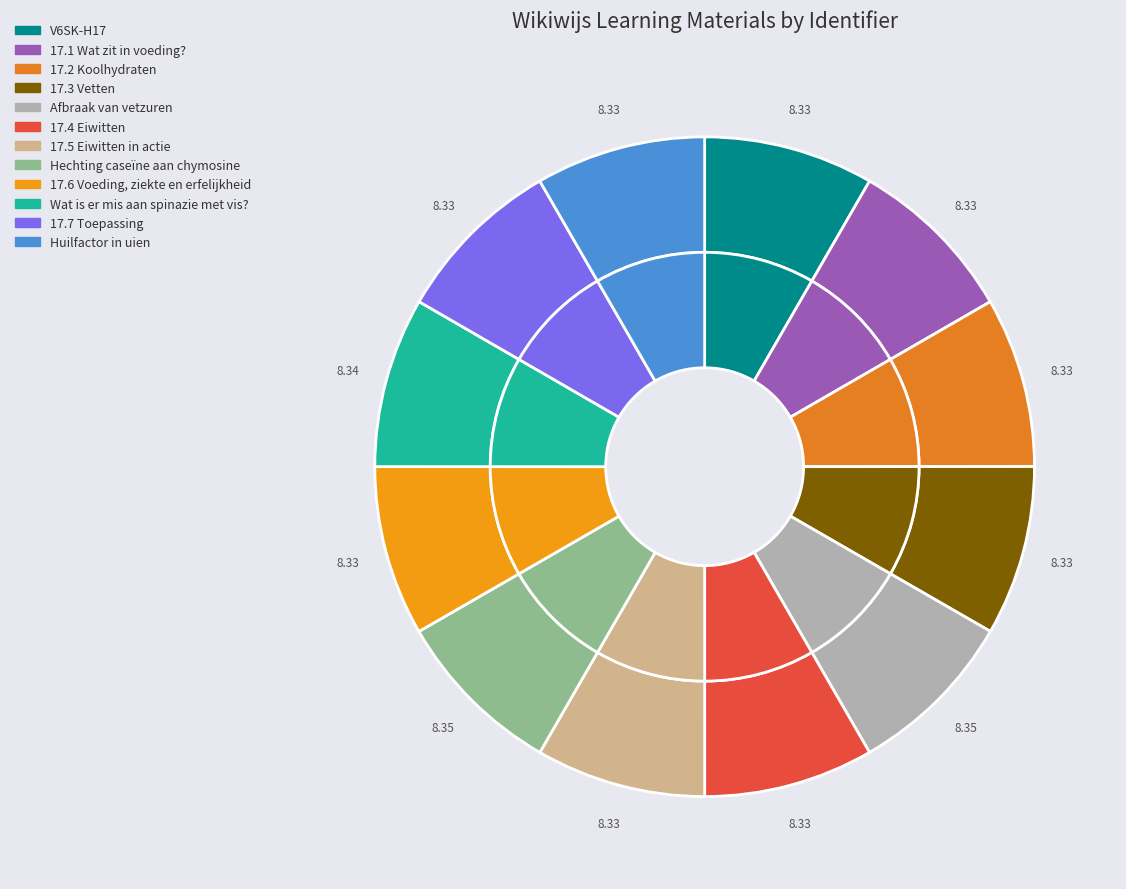

Rank the categories by value from highest to lowest.

Hechting caseïne aan chymosine, Afbraak van vetzuren, Wat is er mis aan spinazie met vis?, Huilfactor in uien, 17.7 Toepassing, 17.6 Voeding, ziekte en erfelijkheid, 17.5 Eiwitten in actie, 17.4 Eiwitten, 17.3 Vetten, 17.2 Koolhydraten, 17.1 Wat zit in voeding?, V6SK-H17